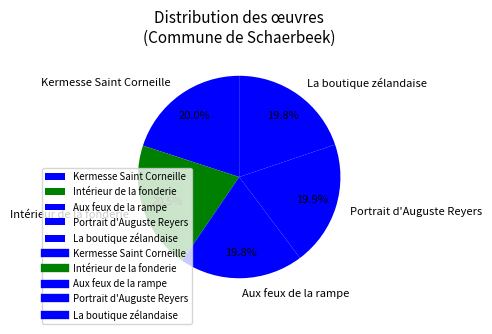

Which slice is the largest?

Intérieur de la fonderie